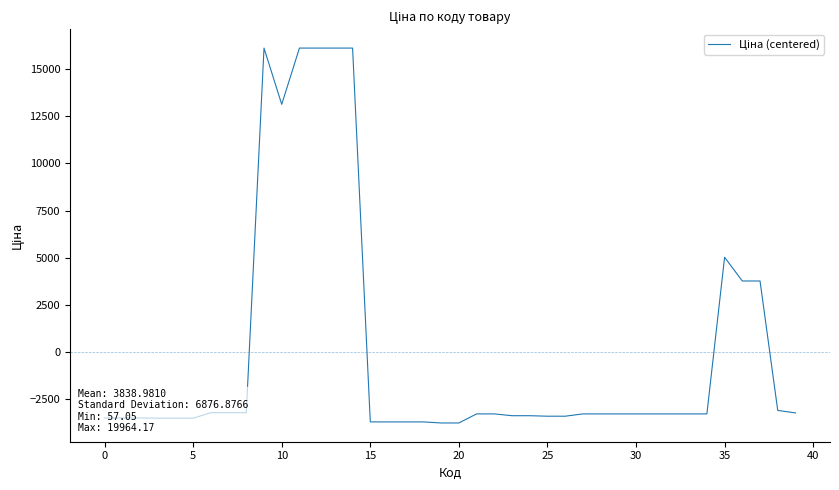

What is the minimum value shown in the chart?

-3781.9